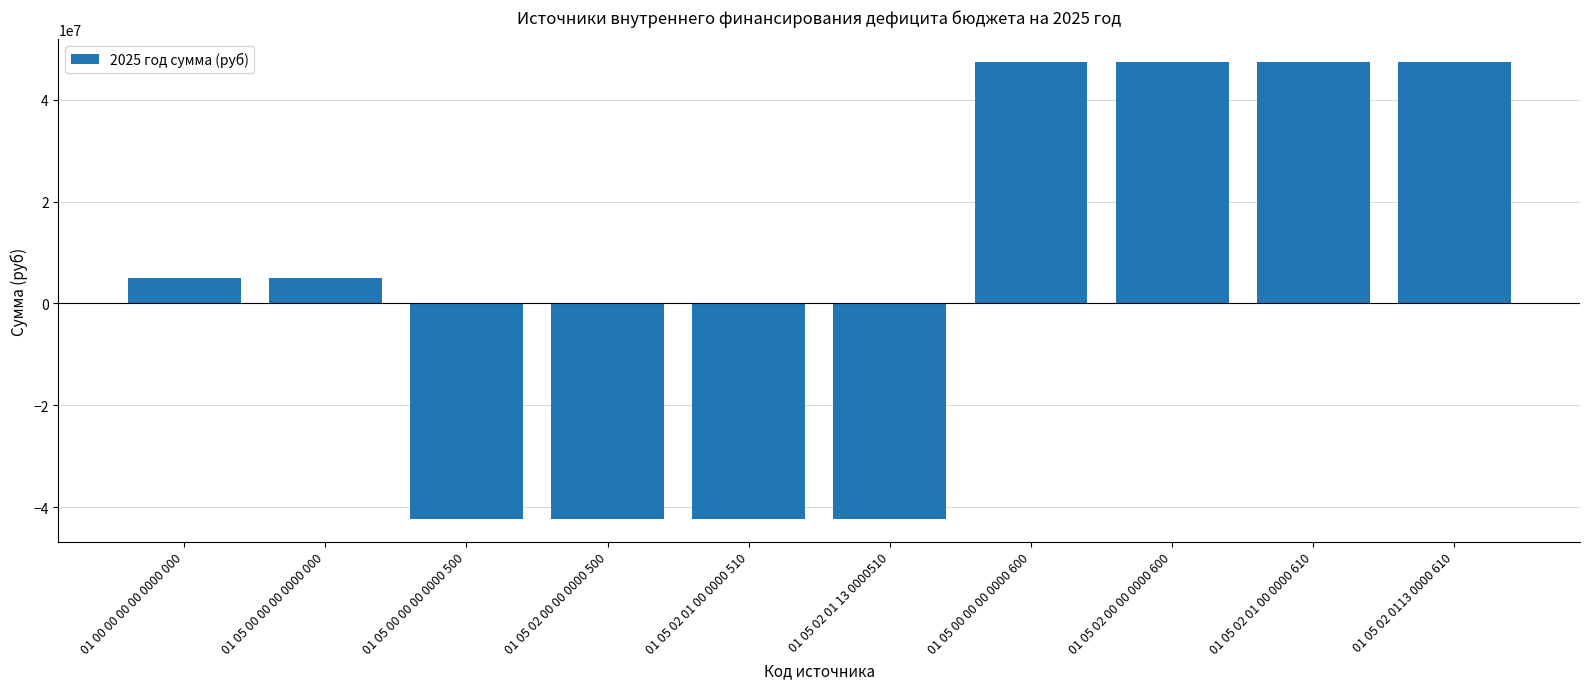

What is the maximum value shown in the chart?

47329881.5